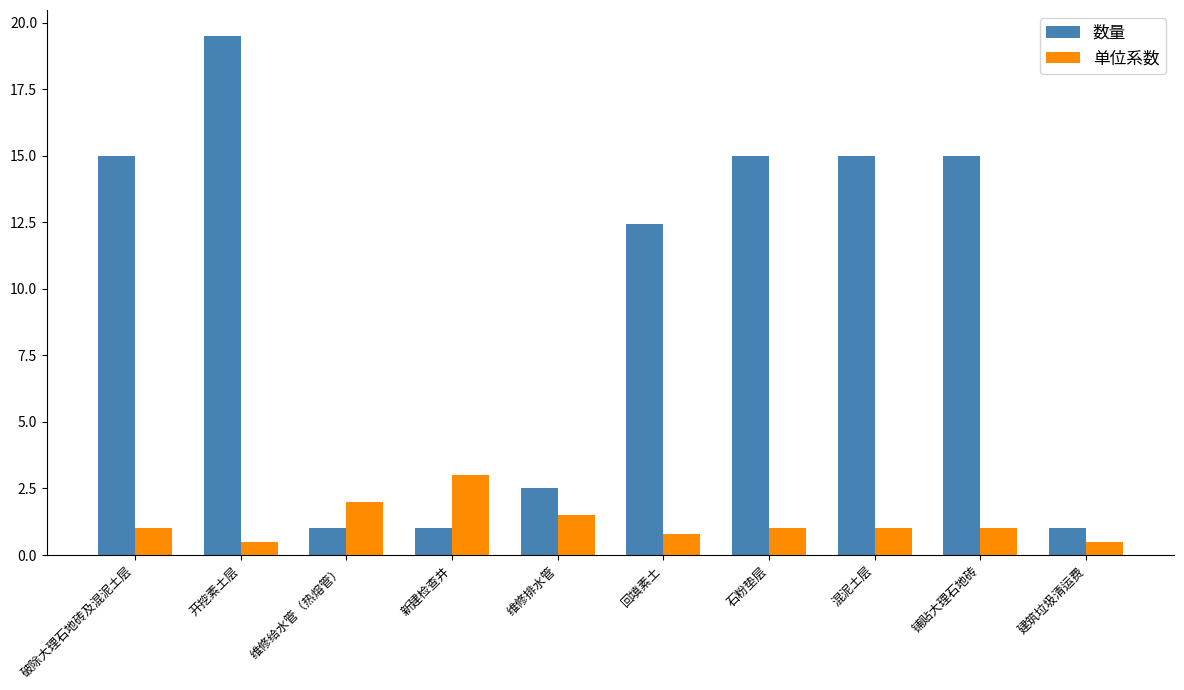

What is the sum of the 单位系数 values at 混泥土层 and 维修排水管?

2.5